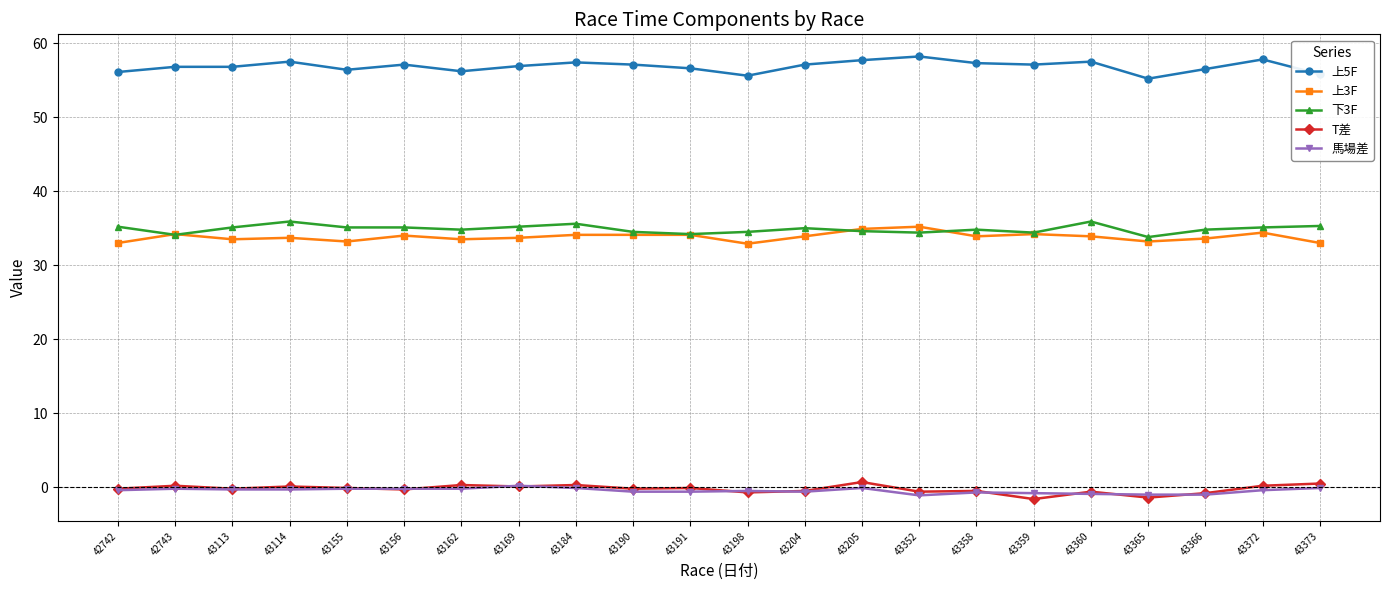

How many distinct data groups are displayed?

5